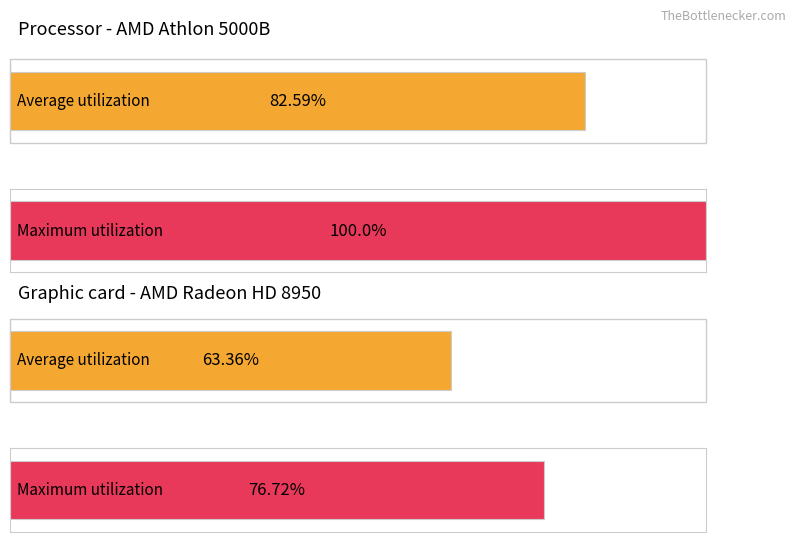

Is the value of Maximum utilization at 5 greater than the value of Average utilization at 6?

Yes